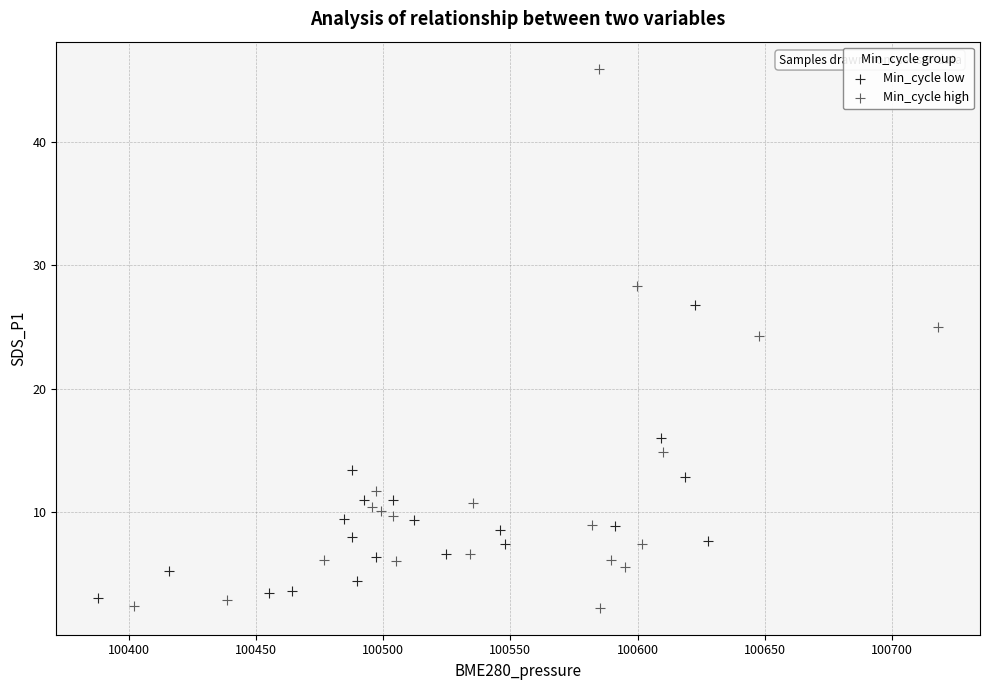

Which series has the largest Y range (max minus min)?

Min_cycle high